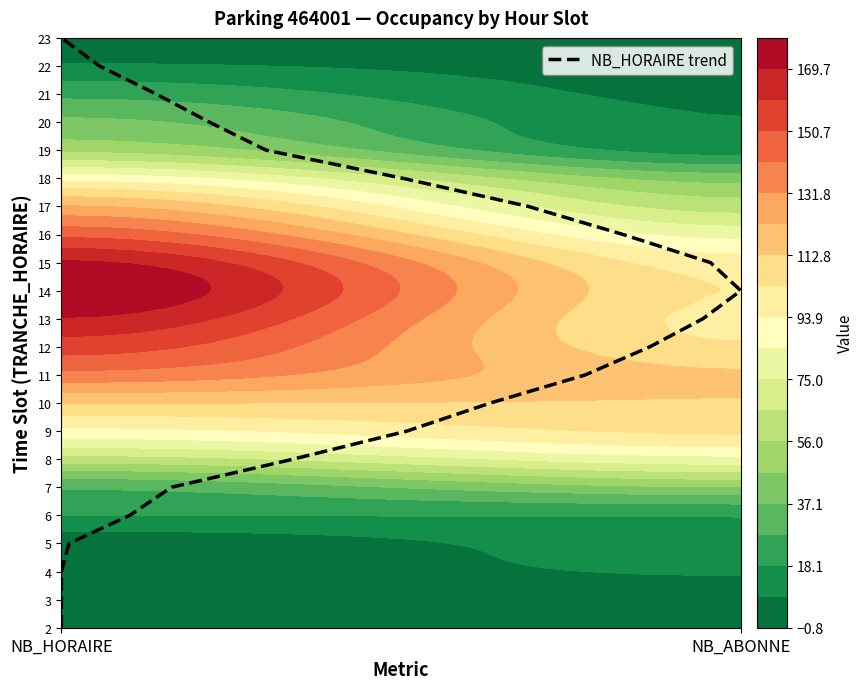

How many distinct data groups are displayed?

1